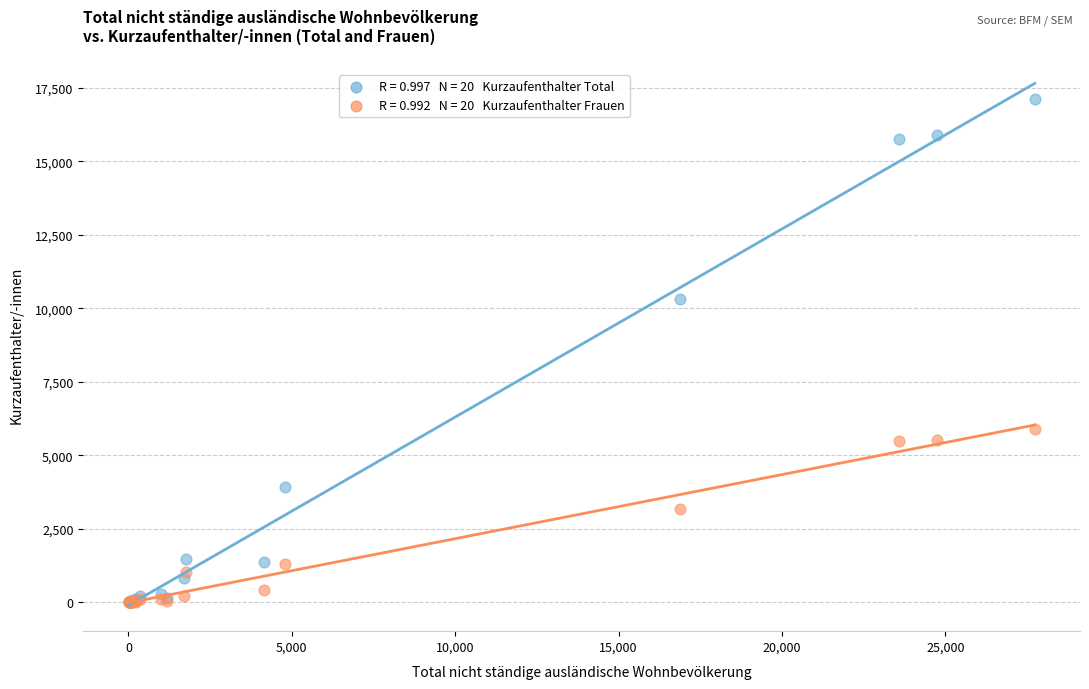

Across all series, what Y value is closest to 8559?

10323